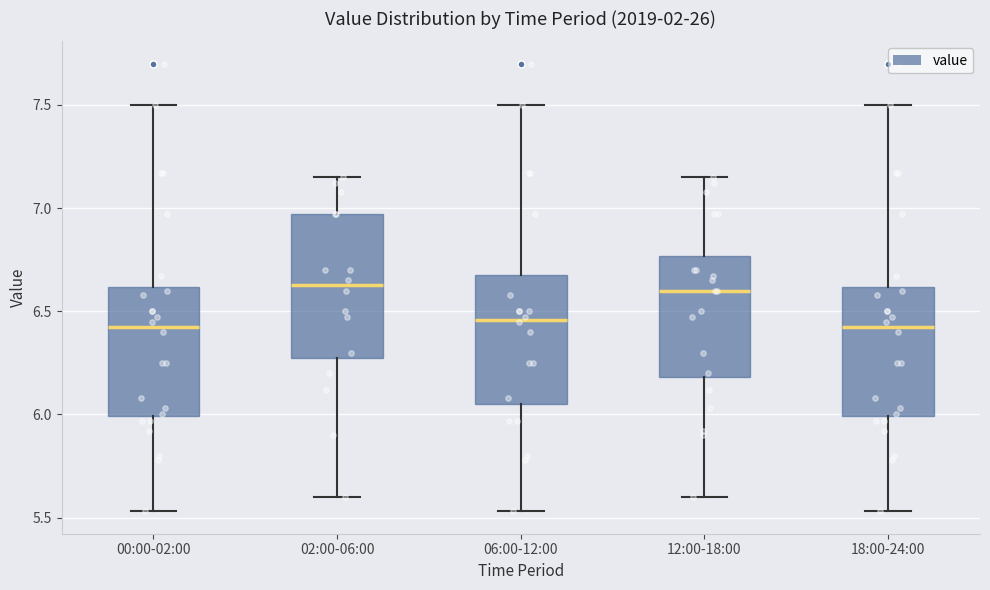

Where does the median line of the box for 02:00-06:00 sit on the y-axis? The values are not printed on the chart, so give them approximately, as read against the axis.

6.65